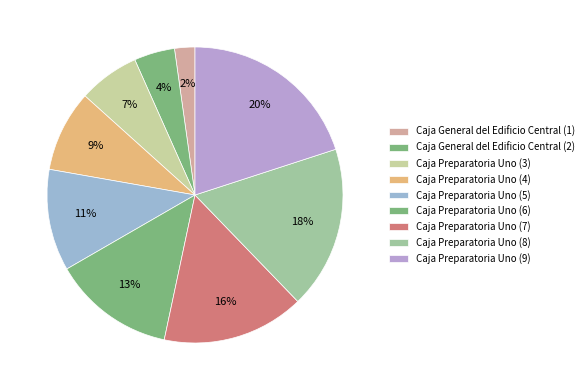

How many slices are in this pie chart?

9